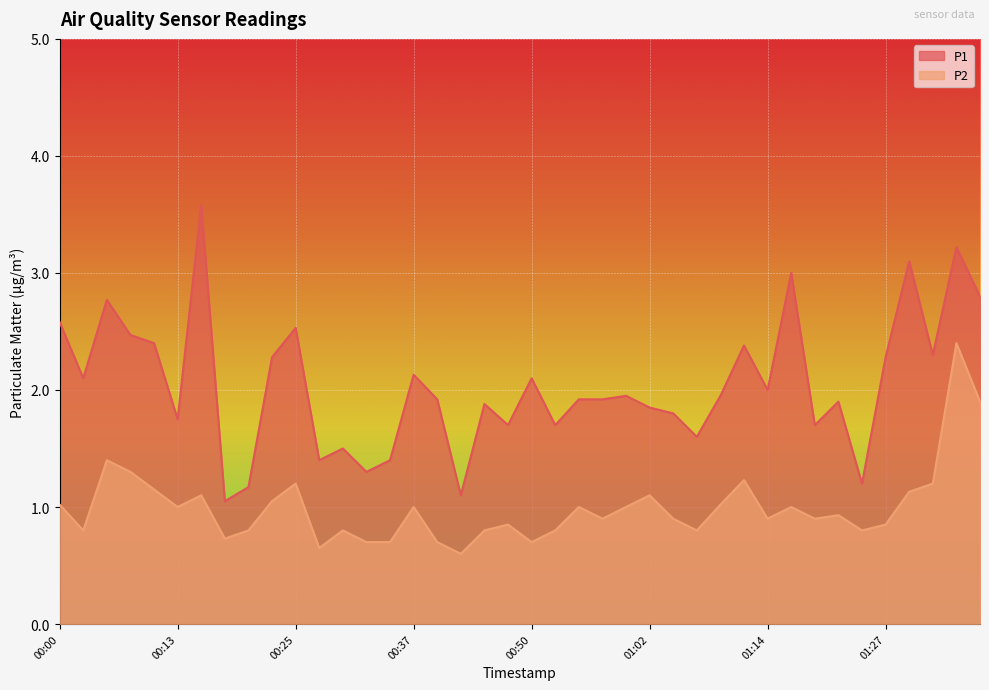

At which category does P1 reach its first local peak?

00:05